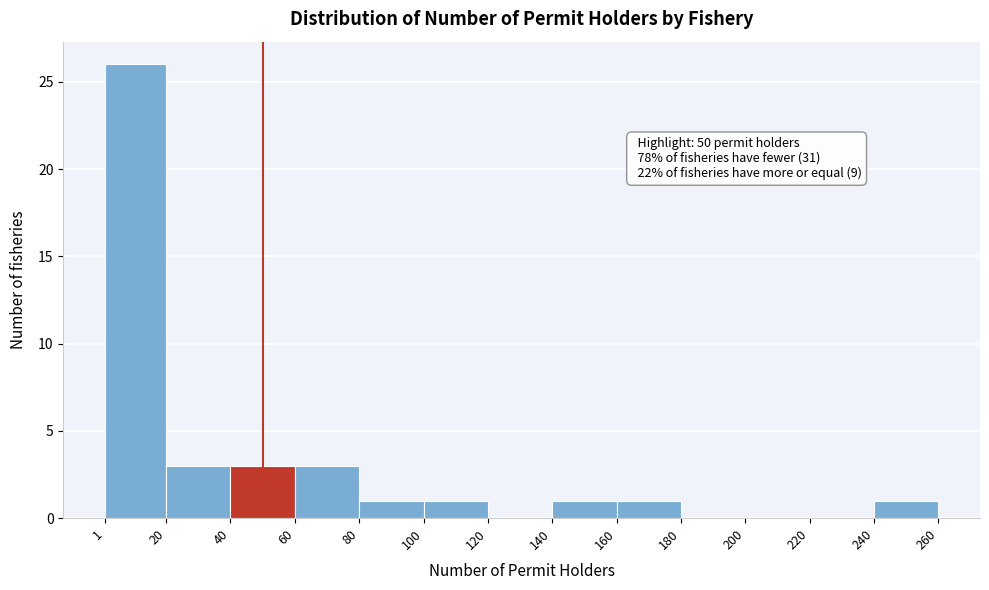

Which range on the x-axis has the tallest bar?

1 to 20